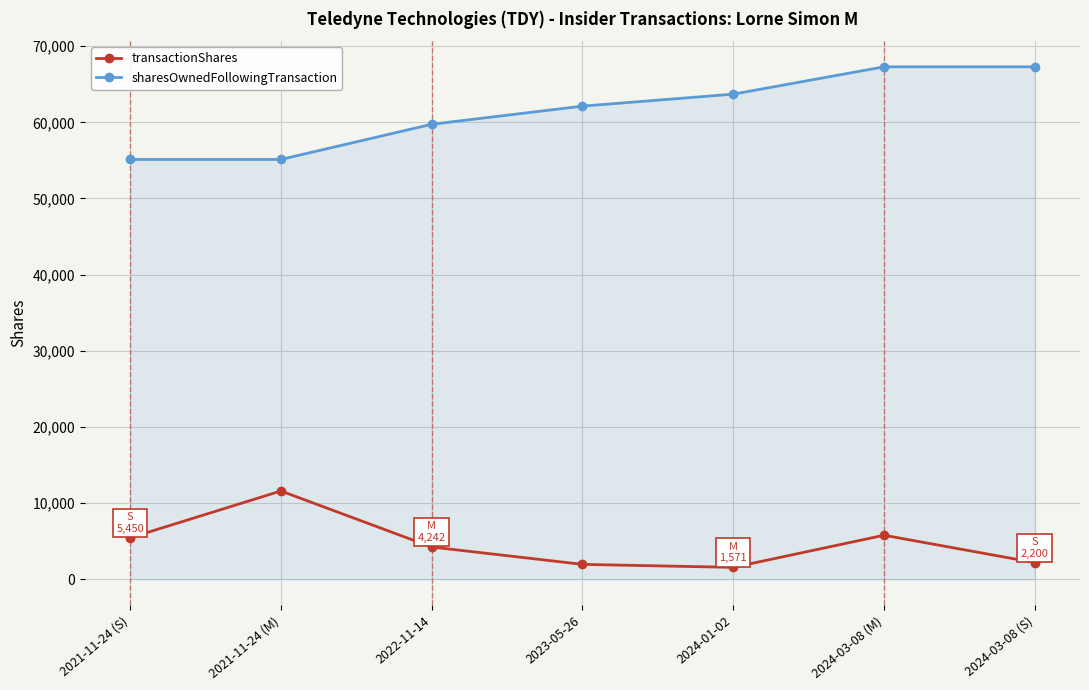

What is the sum of the sharesOwnedFollowingTransaction values at 2021-11-24 (S) and 2024-03-08 (S)?

122414